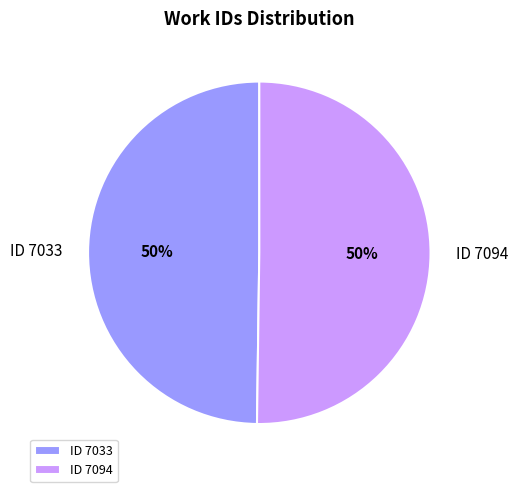

Count the number of slices in the pie.

2